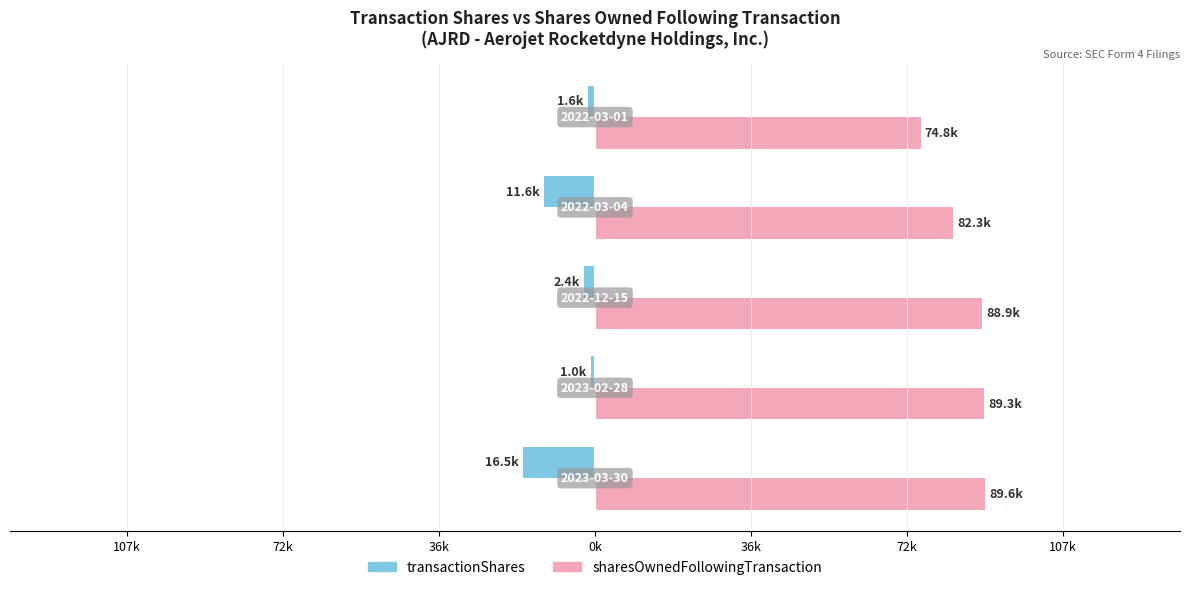

What are all the series names shown in the legend?

transactionShares, sharesOwnedFollowingTransaction